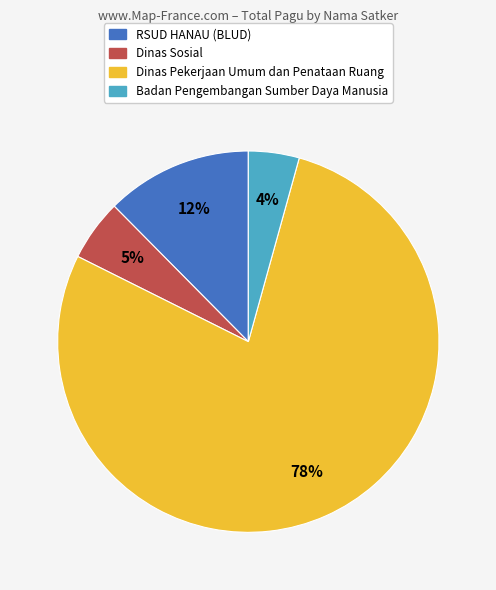

Is there any slice that represents more than half of the pie?

Yes